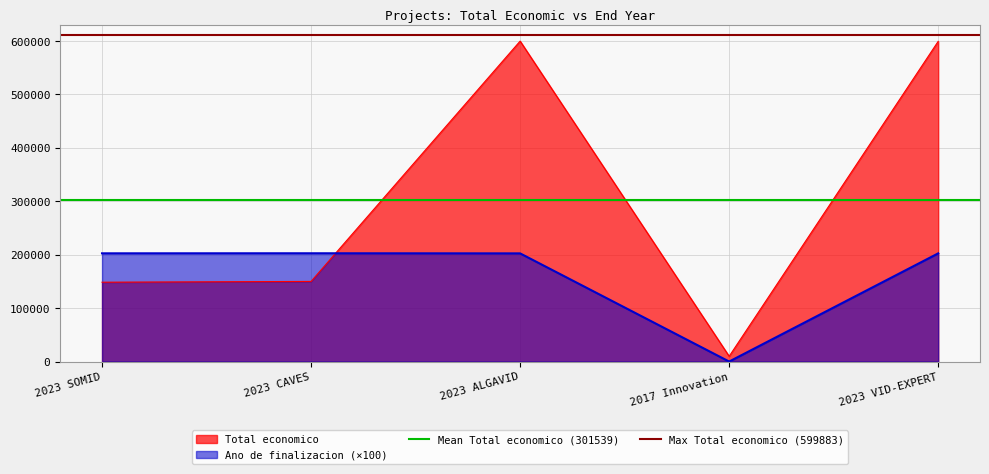

Is the value of Total economico at 2023 VID-EXPERT greater than the value of Ano de finalizacion (×100) at 2023 SOMID?

Yes